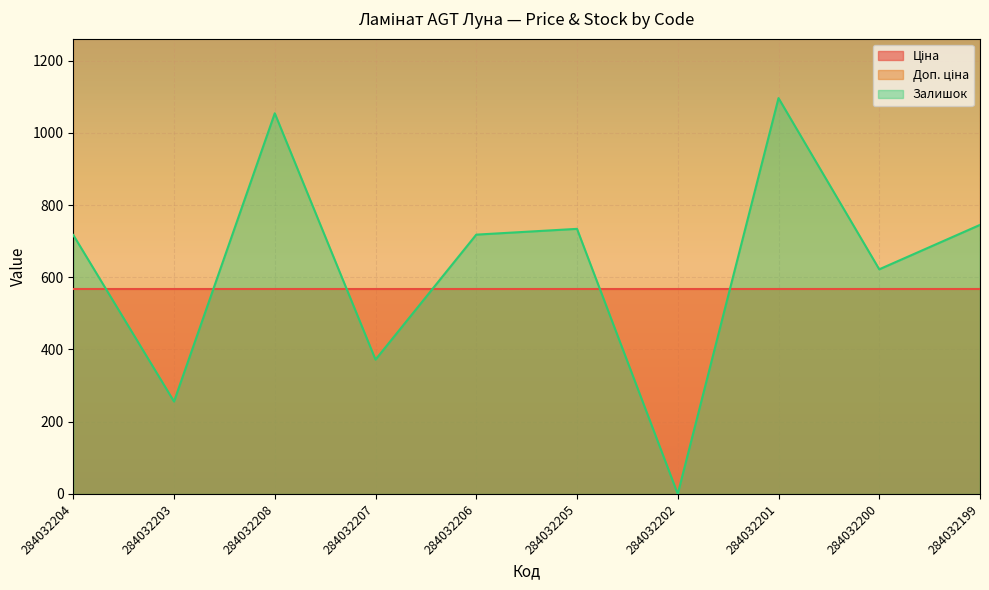

How many lines are shown in the chart?

3